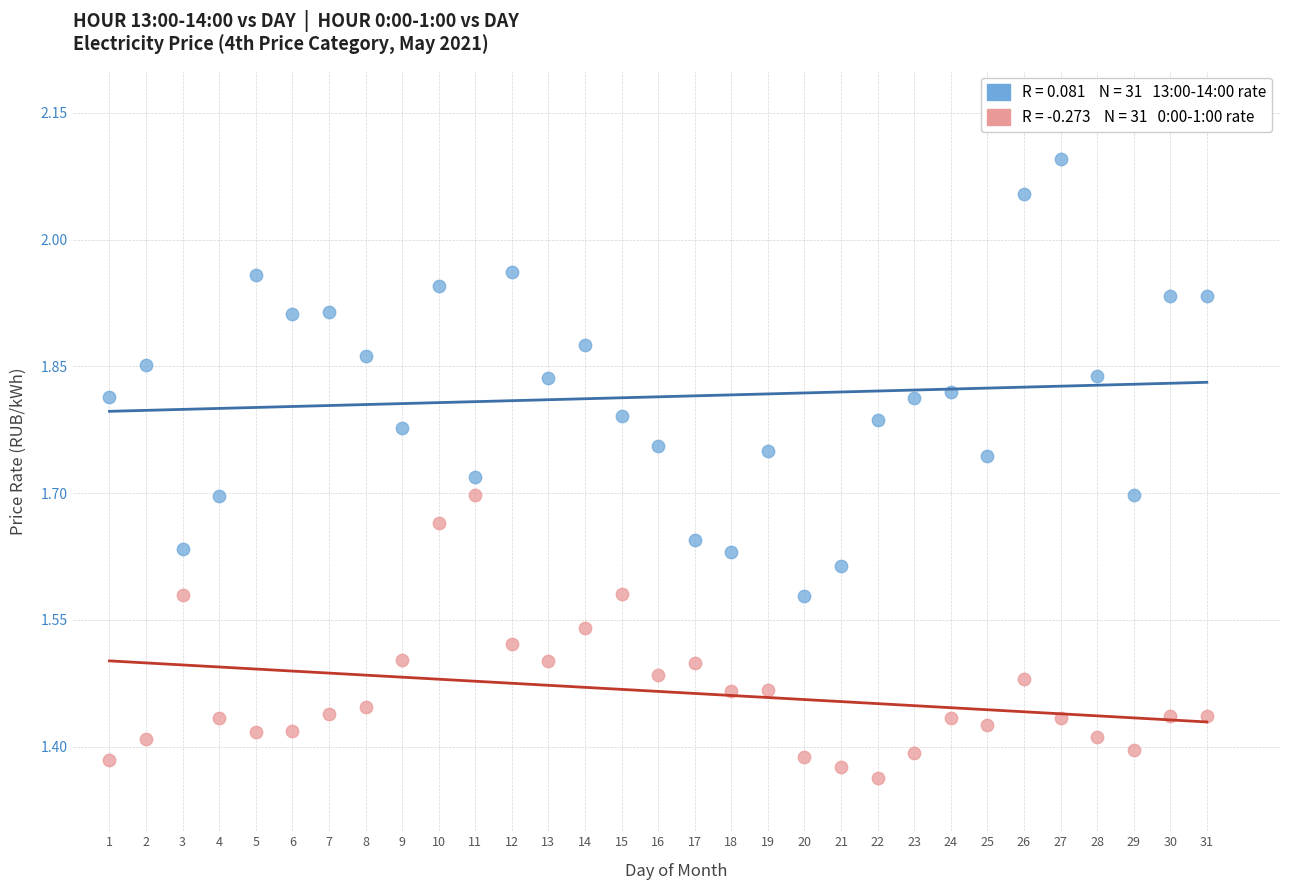

Across all data points, what is the range of Y values (max minus min)?

0.7